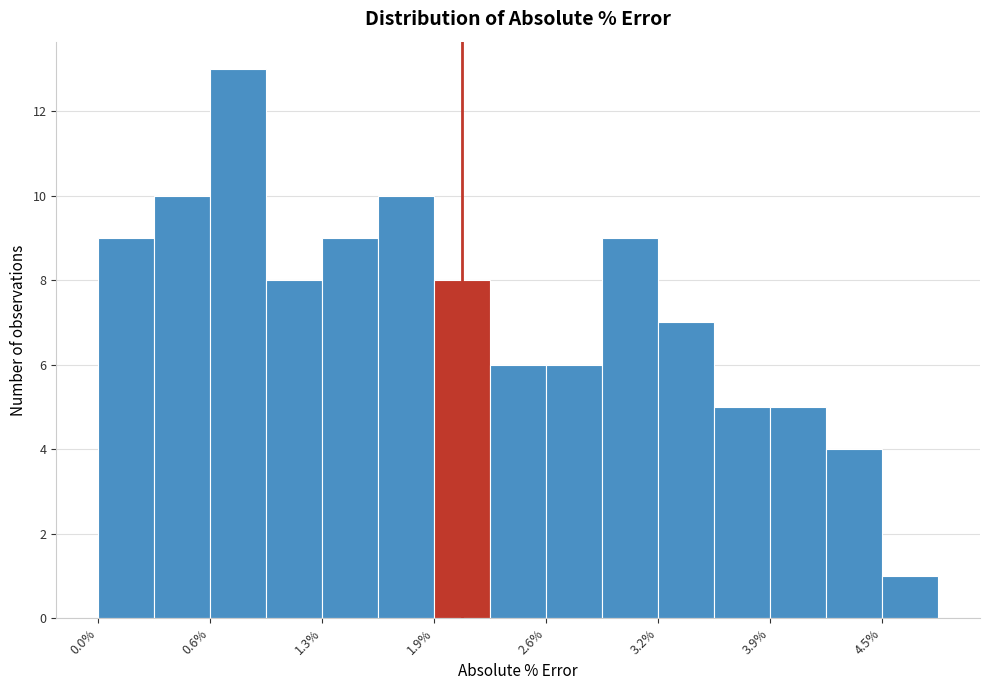

Around what value on the x-axis is the tallest bar? Give the approximate position of its centre, as read against the axis.

0.8